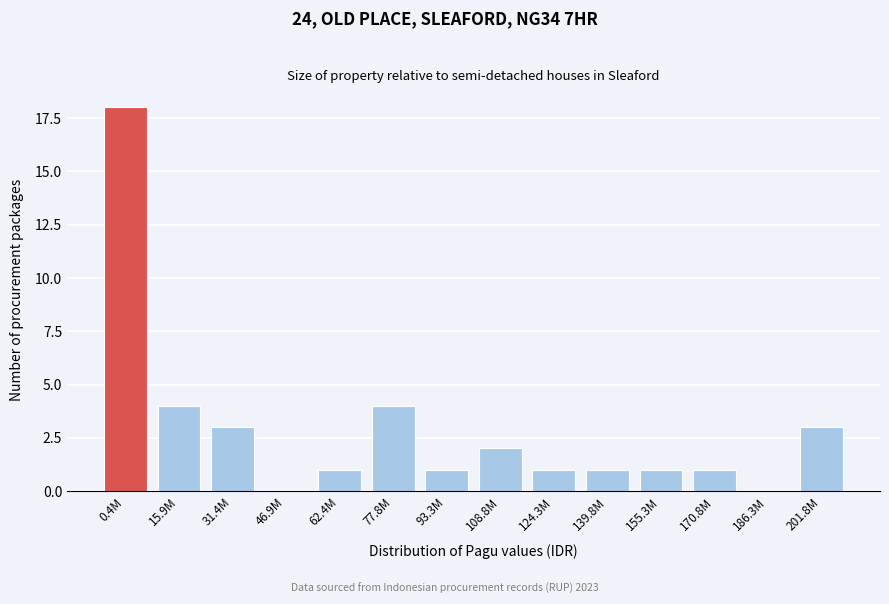

Reading left to right, transcribe all the data shown in this chart.

0.4M=18	15.9M=4	31.4M=3	46.9M=0	62.4M=1	77.8M=4	93.3M=1	108.8M=2	124.3M=1	139.8M=1	155.3M=1	170.8M=1	186.3M=0	201.8M=3